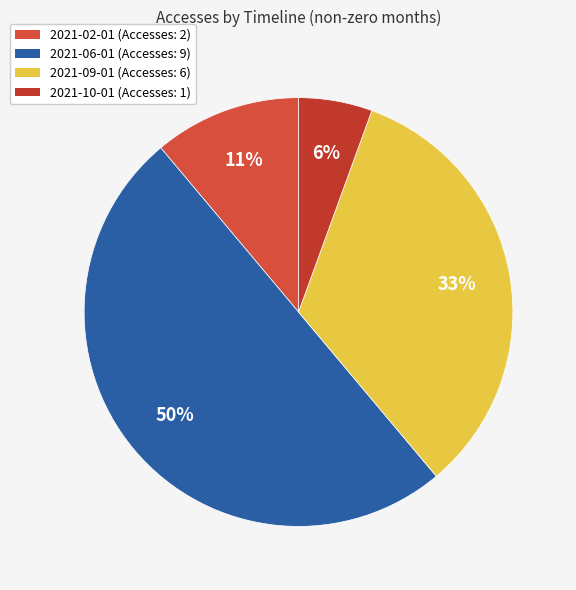

What percentage is the 2021-02-01 slice, to the nearest percent?

11%